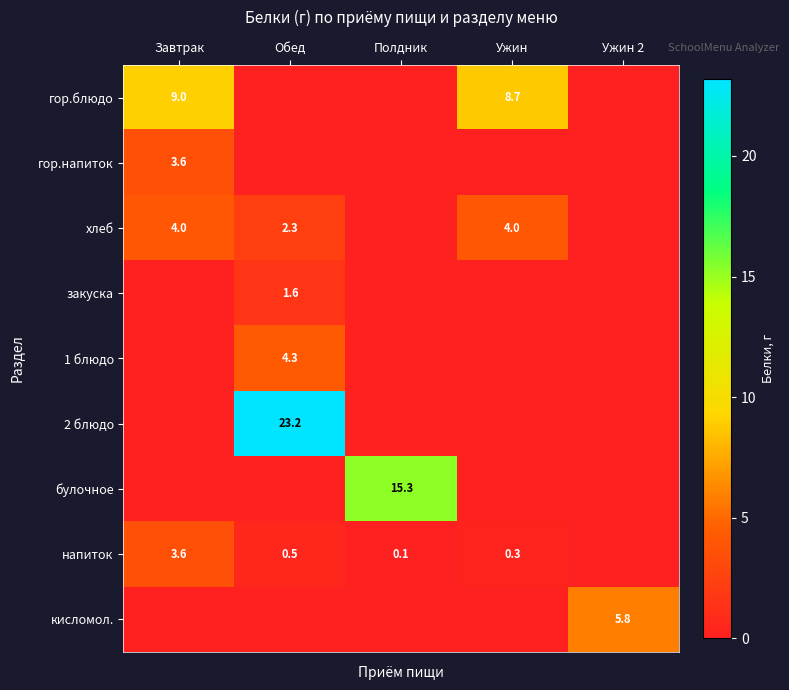

Is it true that напиток equals 0.3 at Ужин?

True